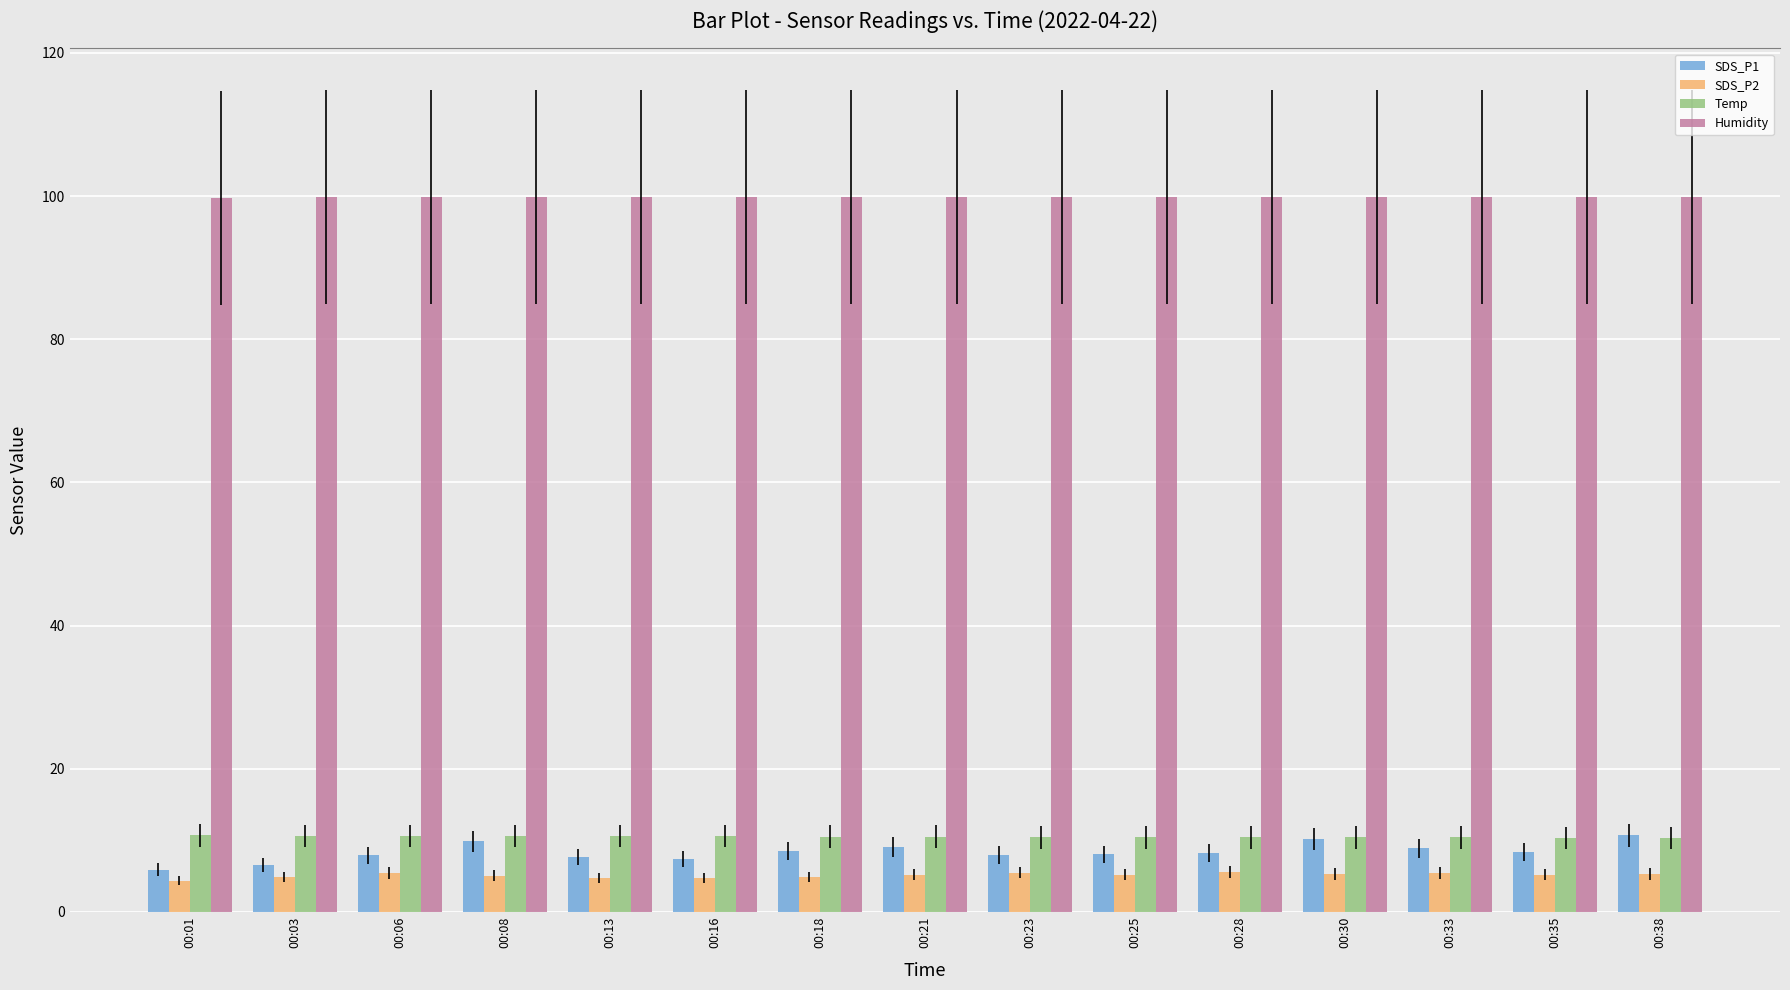

Is the value of Temp at 00:35 greater than the value of Humidity at 00:01?

No